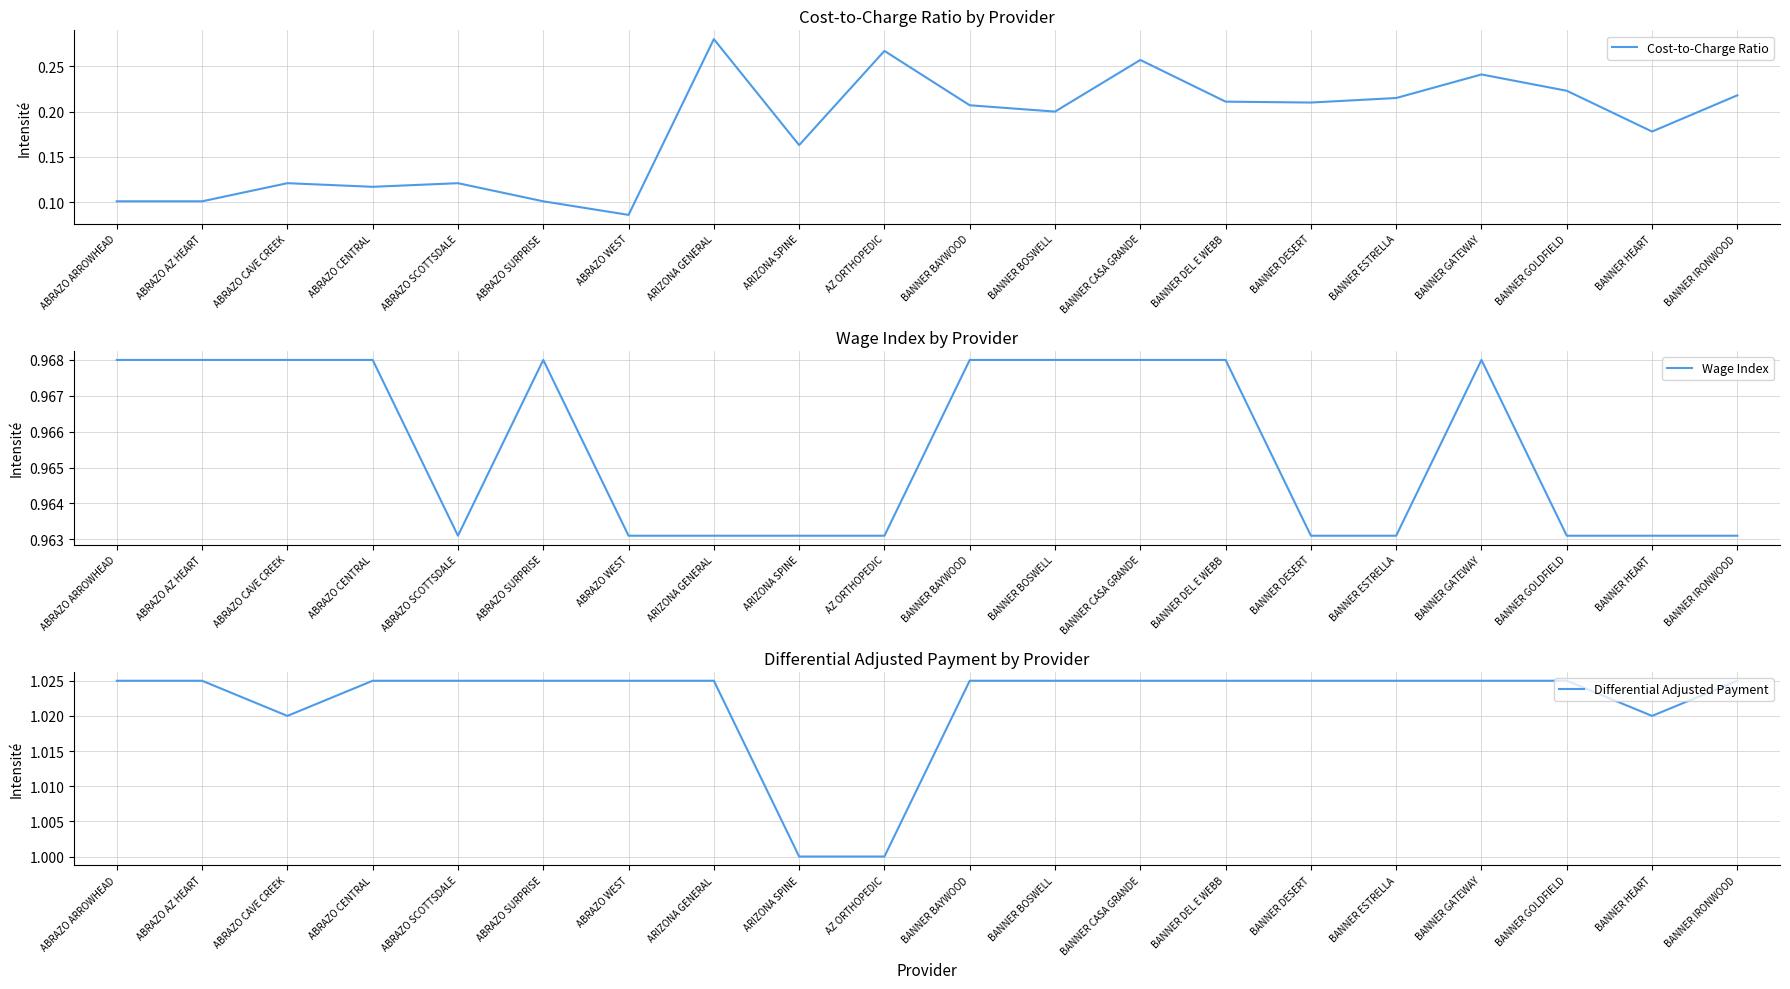

How many Wage Index values are between 0 and 1?

20